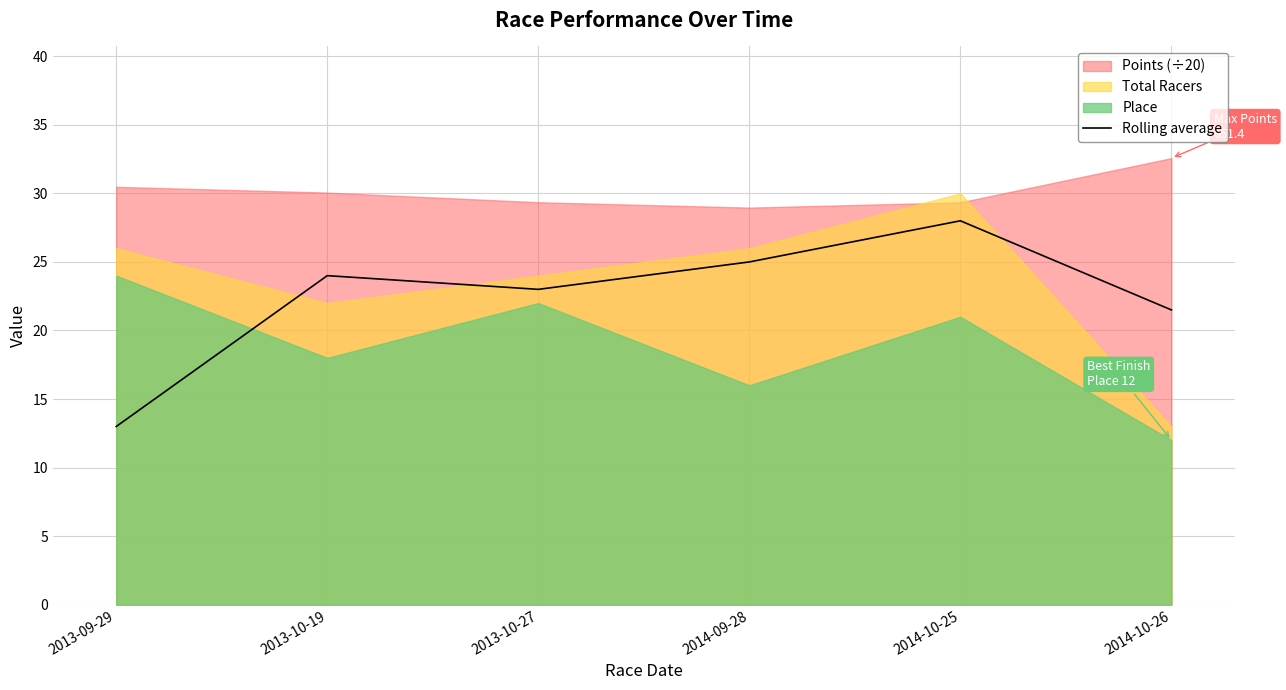

Is it true that the value at 2013-10-27 is 38.8?

False